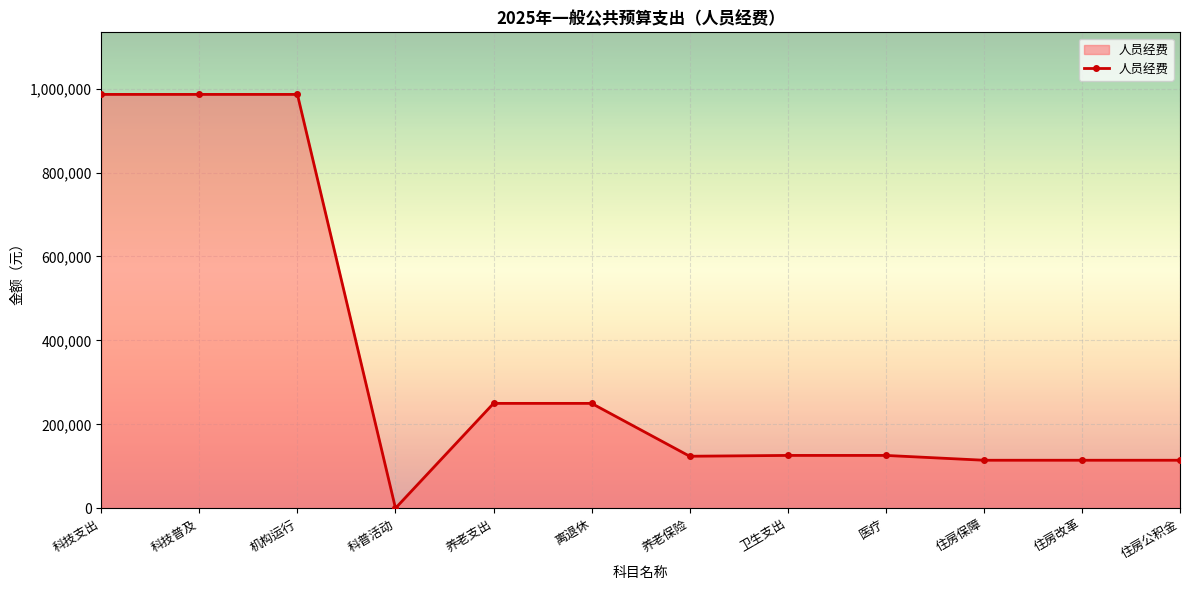

Approximately how many times larger is the value at 卫生支出 compared to 科技支出?

0.1